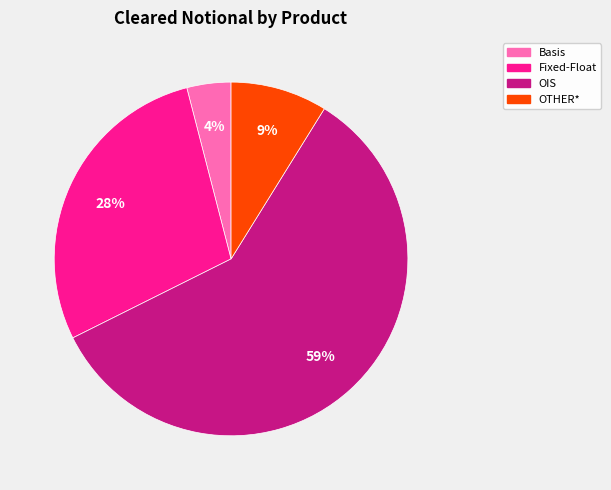

Do OTHER* and OIS together represent more than half of the pie?

Yes